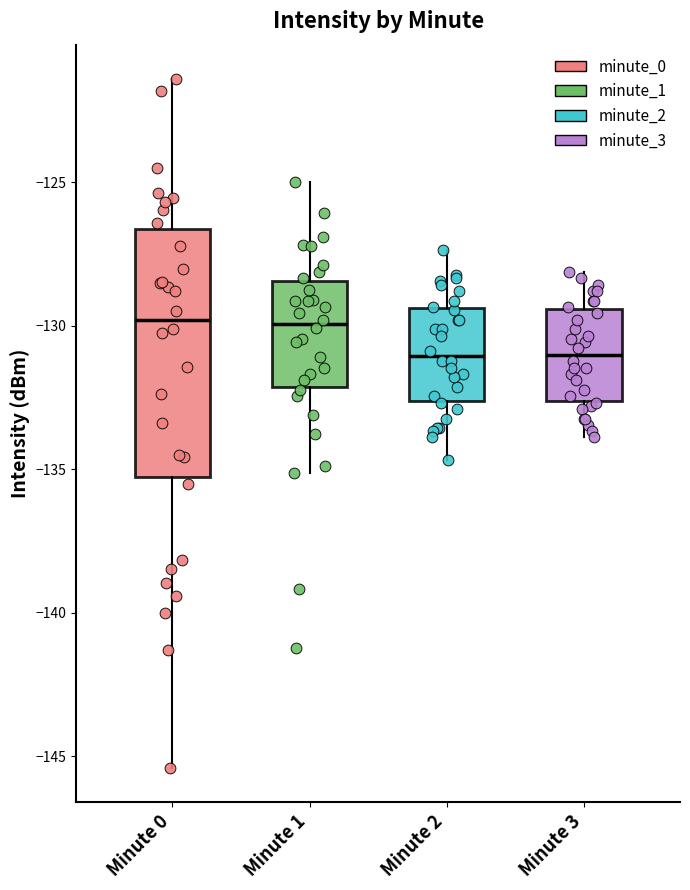

Reading left to right, read every box against the y-axis: the position of its median line, the range the box covers, and the ends of its whiskers. The values are not printed on the chart, so give them approximately, as read against the axis.

Minute 0: median -130.0, box -135.5 to -126.5, whiskers -145.5 to -121.5
Minute 1: median -130.0, box -132.0 to -128.5, whiskers -135.0 to -125.0
Minute 2: median -131.0, box -132.5 to -129.5, whiskers -134.5 to -127.5
Minute 3: median -131.0, box -132.5 to -129.5, whiskers -134.0 to -128.0